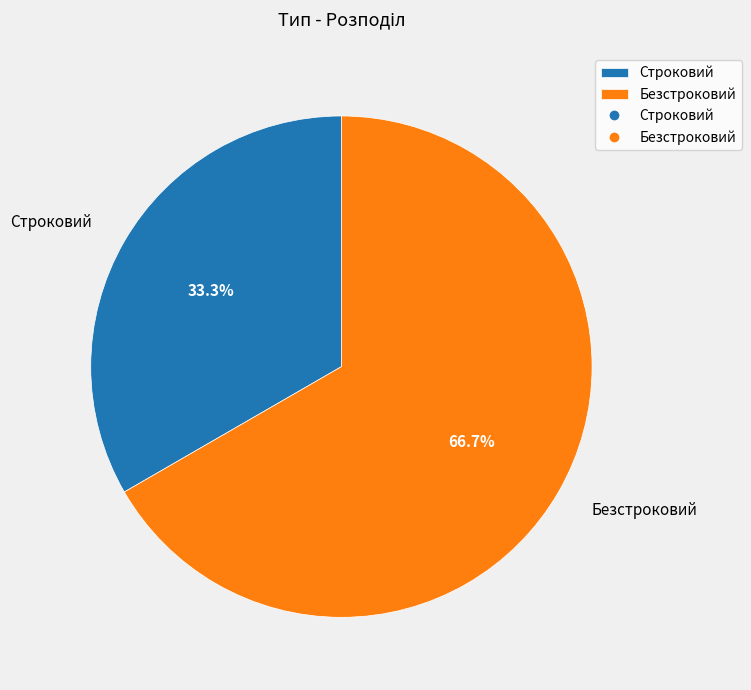

What is the majority slice?

Безстроковий